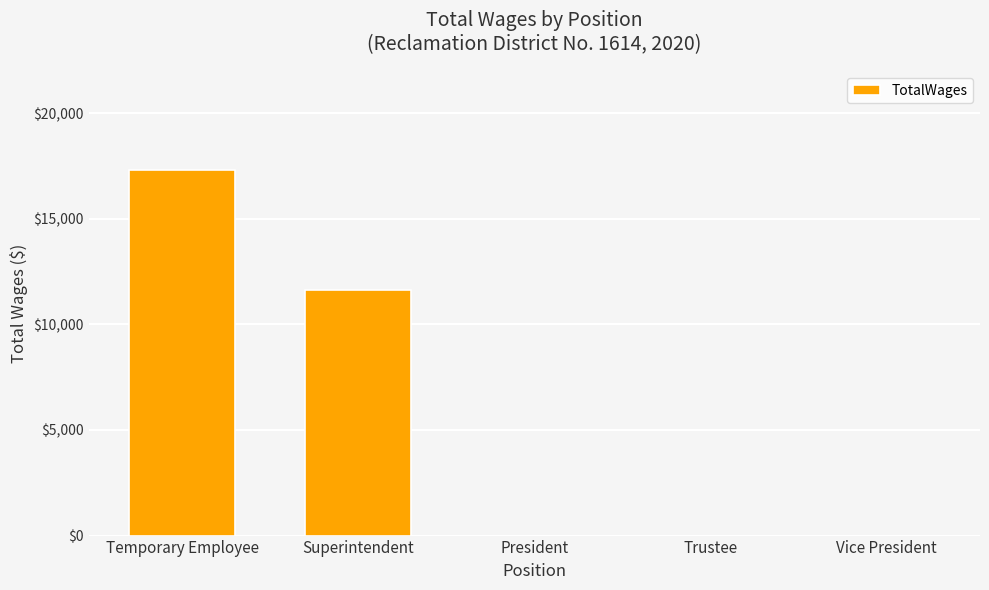

Which has a higher value, President or Superintendent?

Superintendent